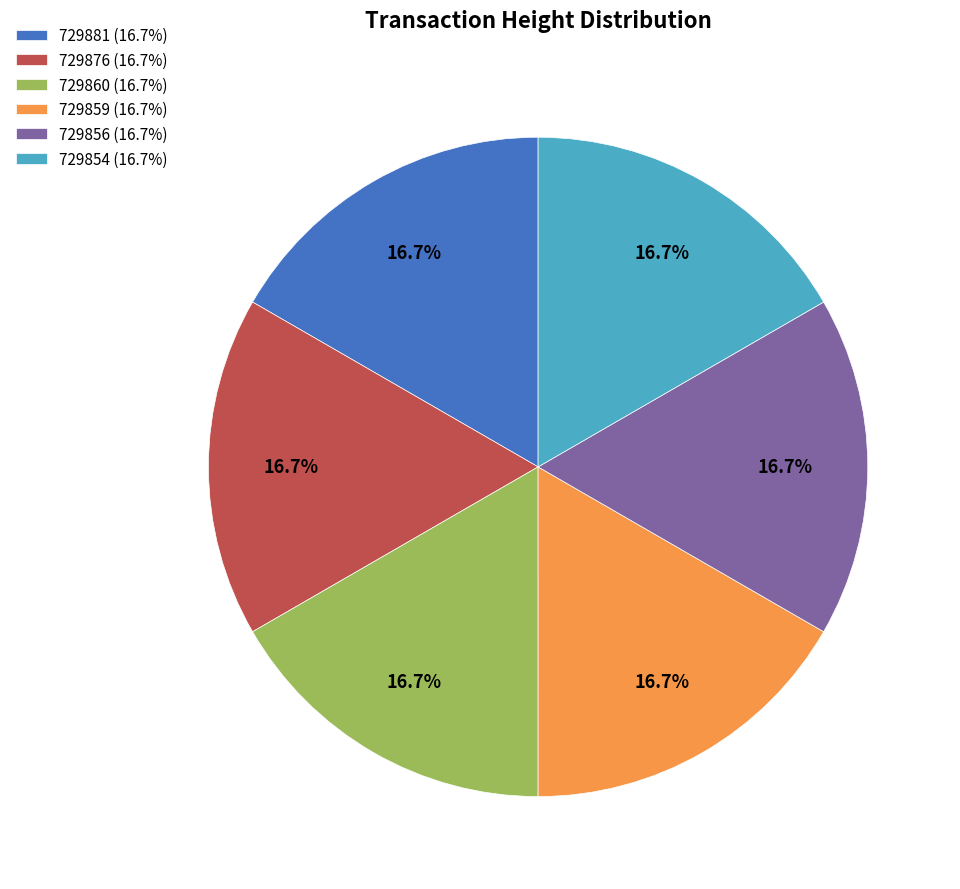

How many segments does this pie chart have?

6